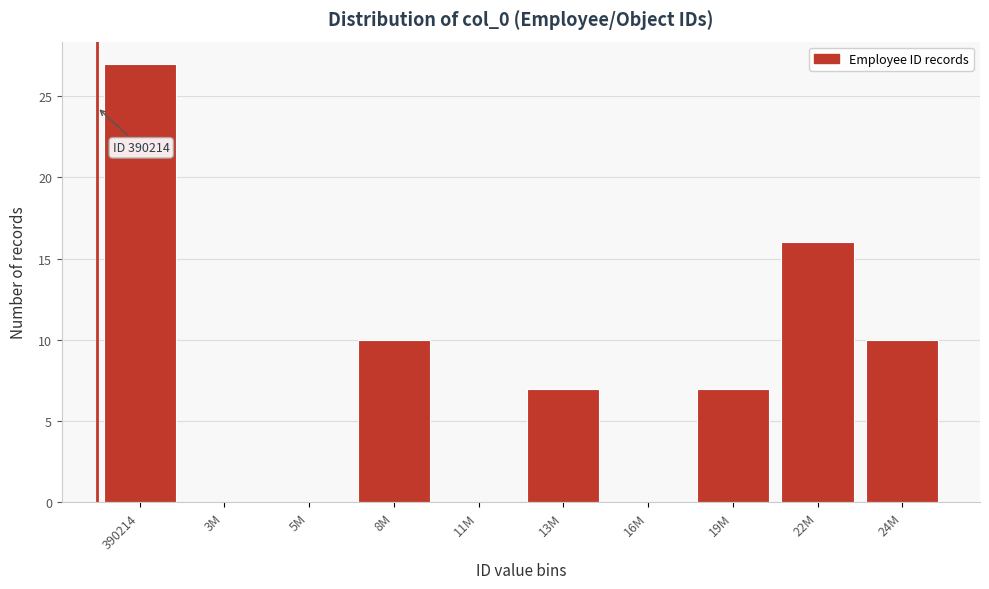

Reading left to right, extract all data points from this chart.

390214=27	3M=0	5M=0	8M=10	11M=0	13M=7	16M=0	19M=7	22M=16	24M=10